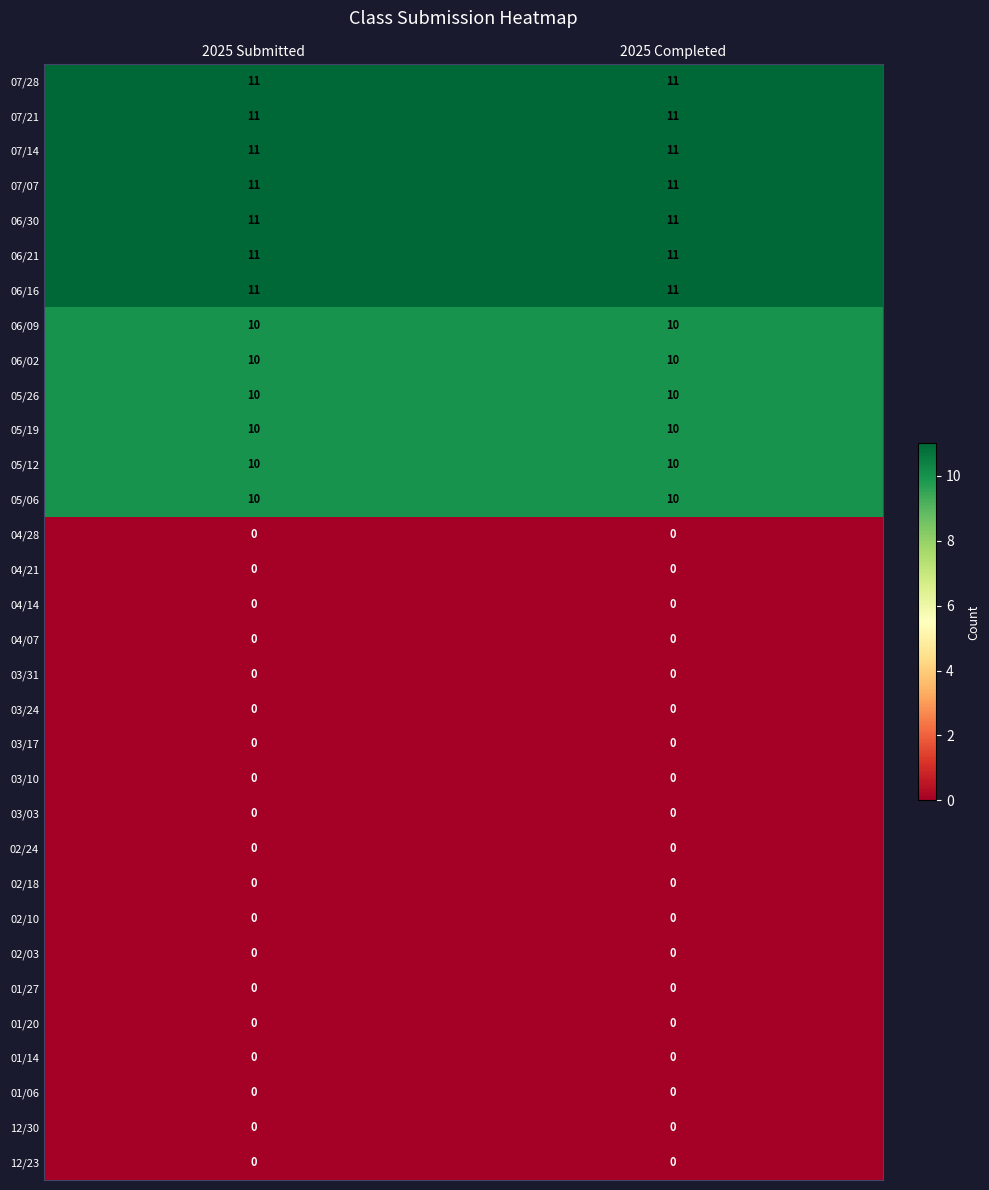

How many series are shown in this chart?

32